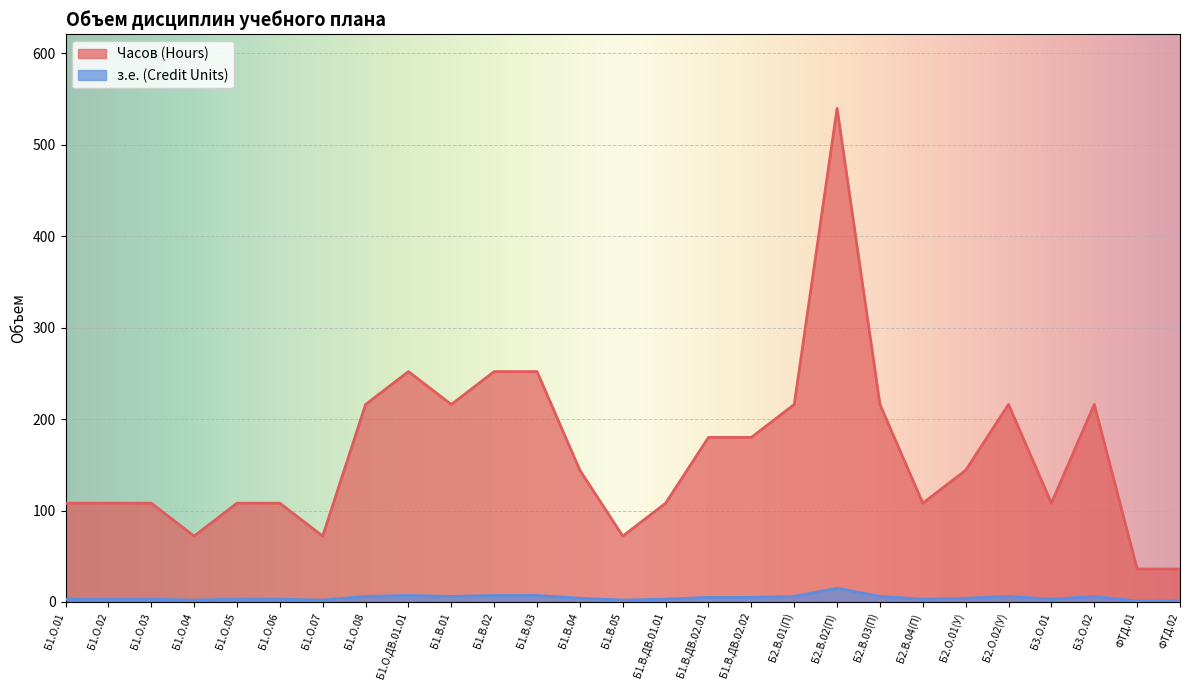

List the series in order of their peak value, highest first.

Часов (Hours), з.е. (Credit Units)